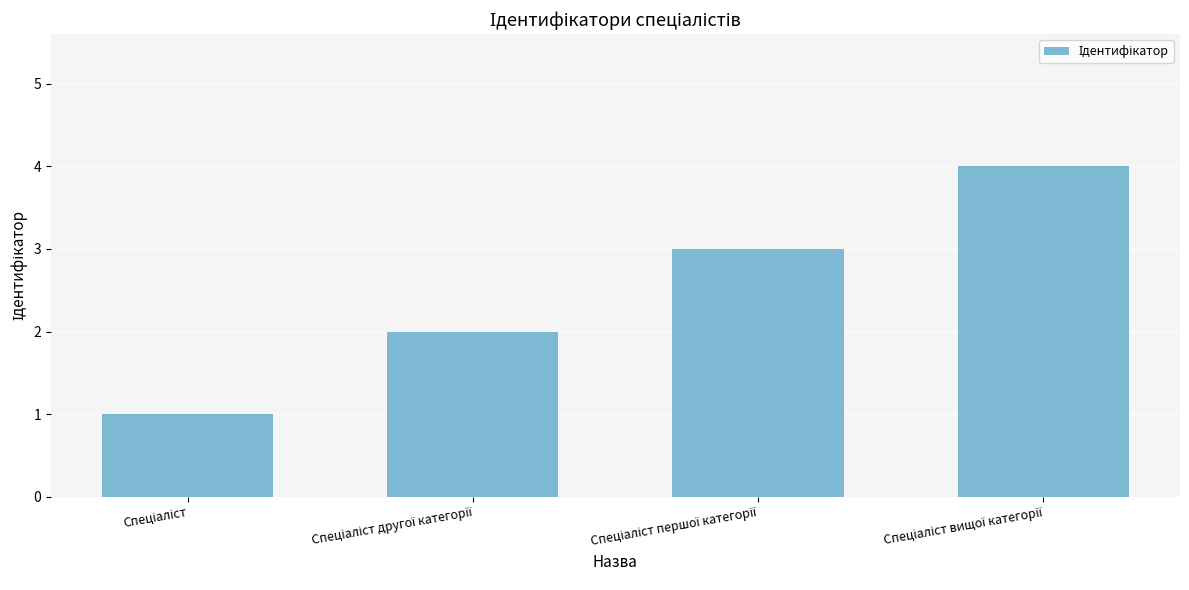

What is the difference between the second highest and second lowest values?

1